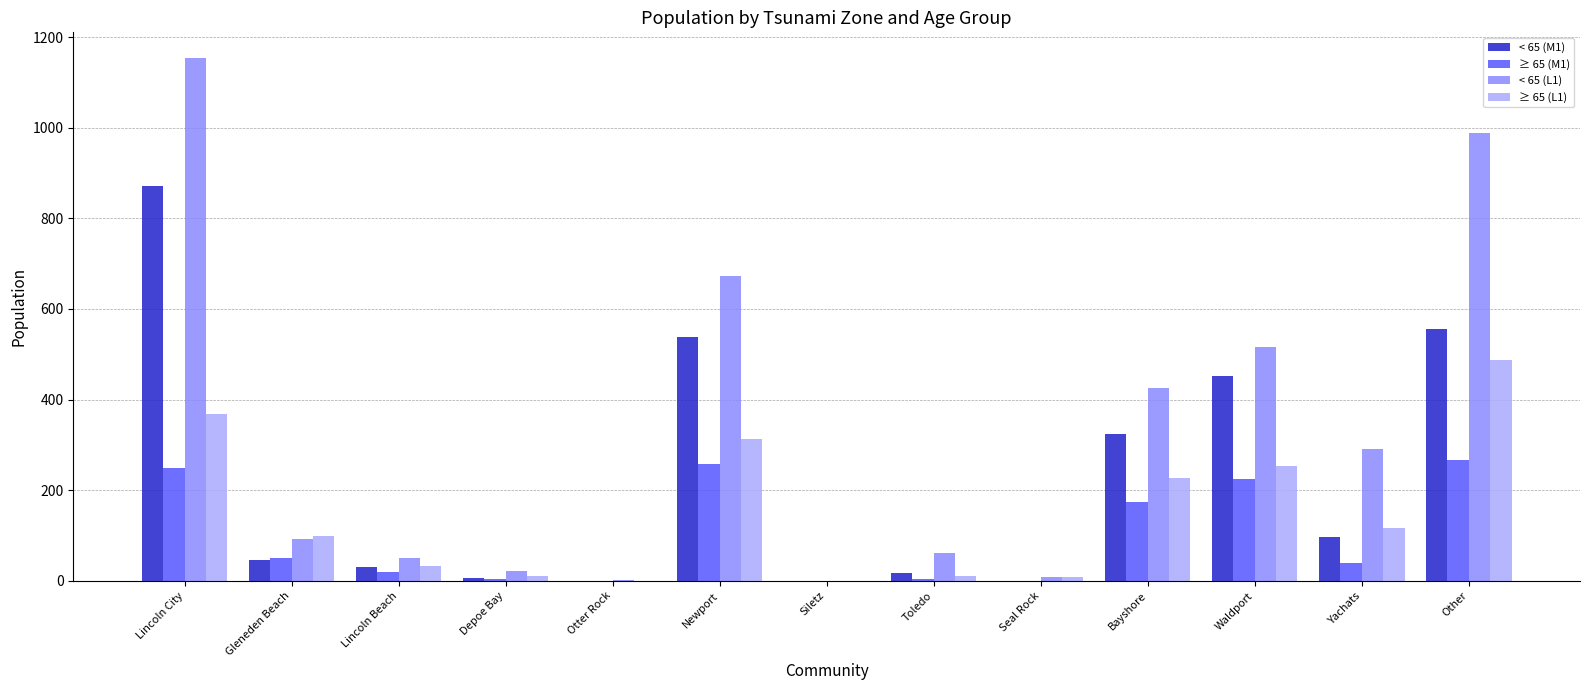

The ≥ 65 (M1) series shows 50.0 at Gleneden Beach. True or false?

True